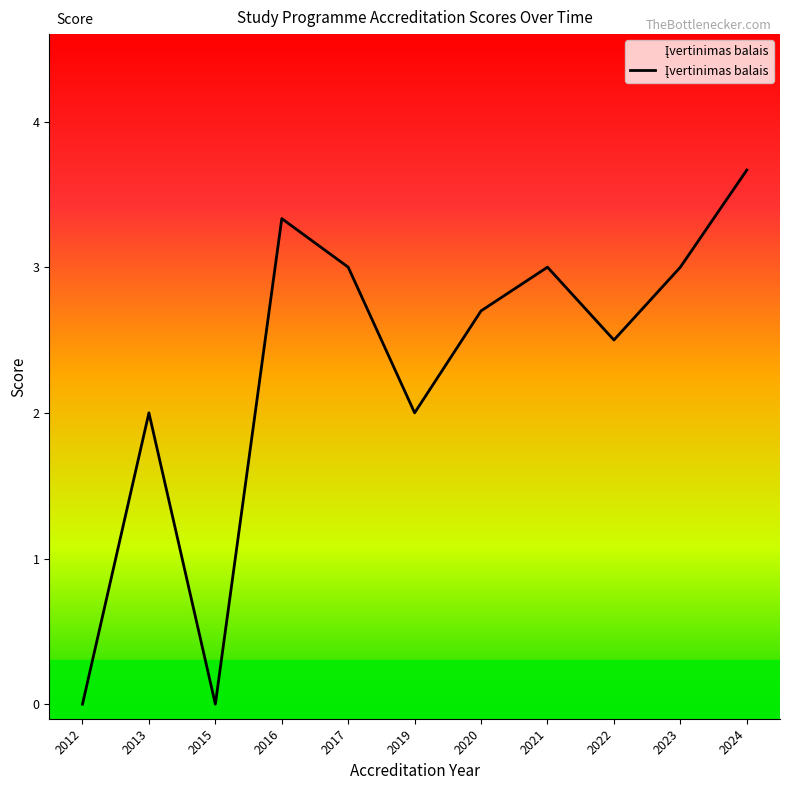

What is the ratio of the value at 2017 to the value at 2024?

0.8